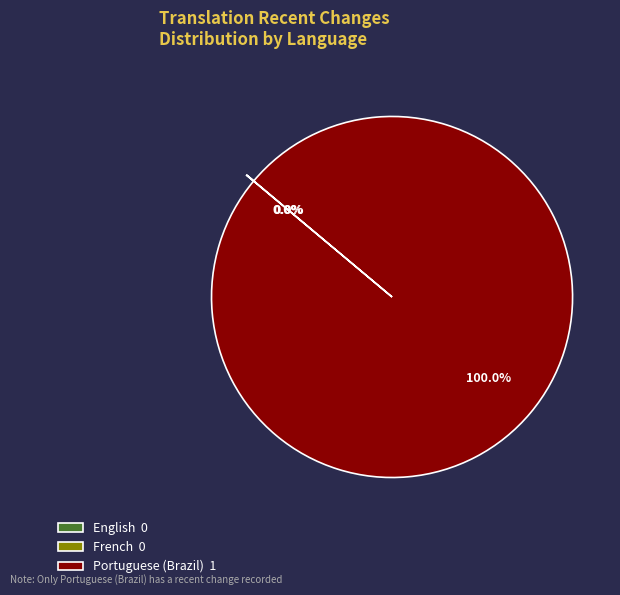

To the nearest percent, what is the average slice percentage?

33%